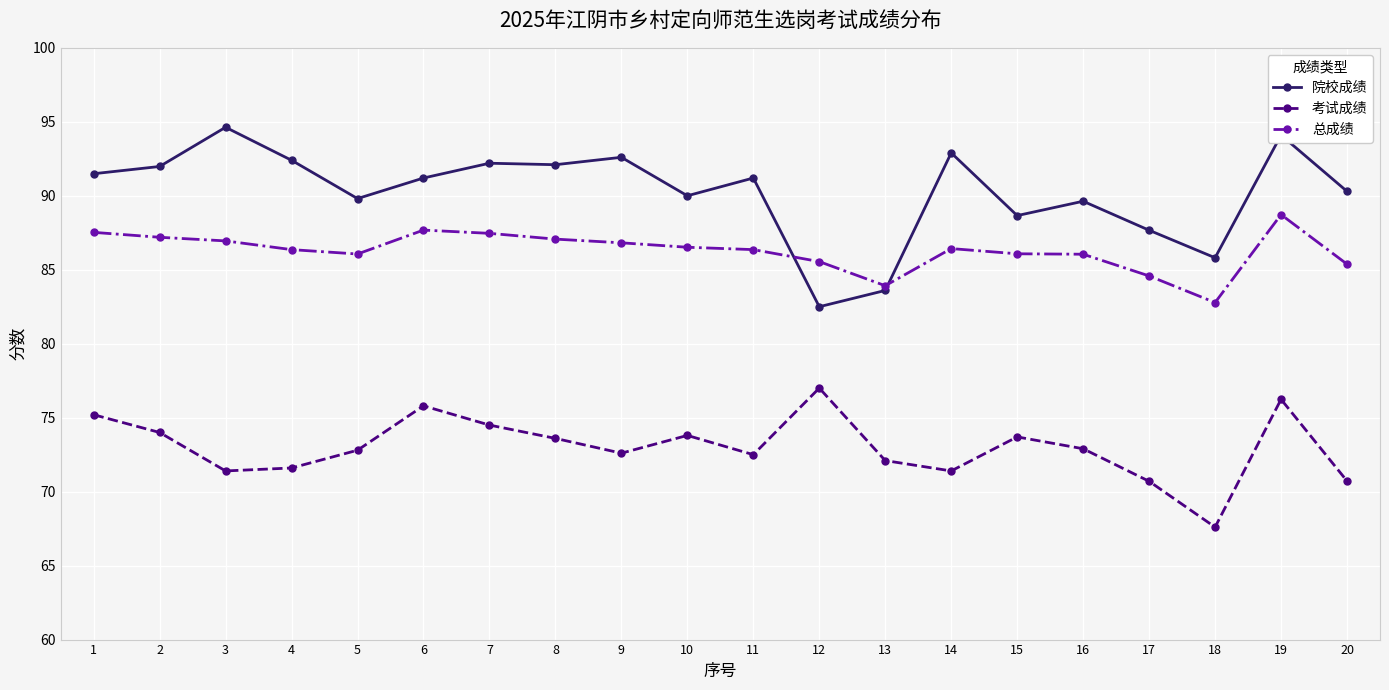

The 总成绩 series shows 87.7 at 6. True or false?

True